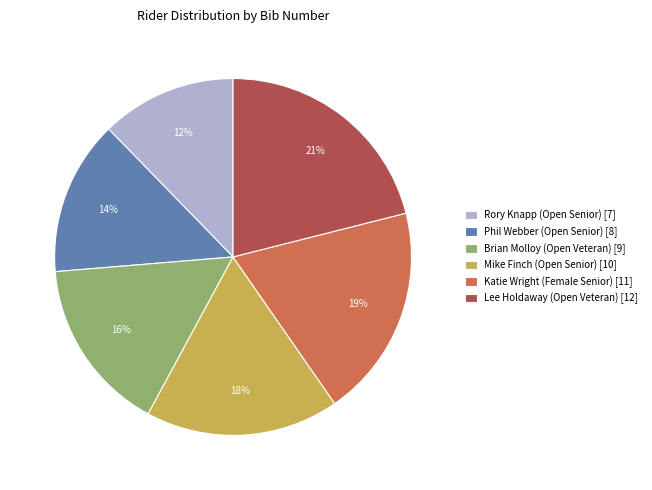

How many slices are in this pie chart?

6